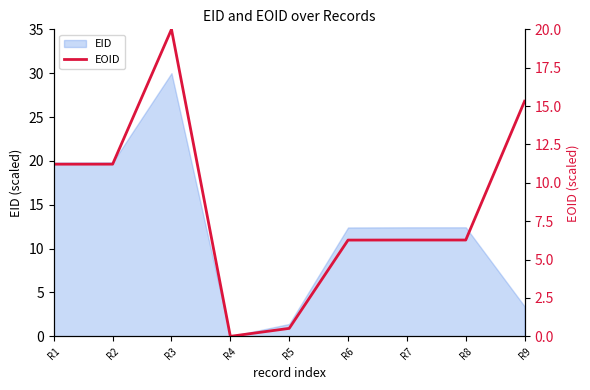

How many lines are shown in the chart?

1